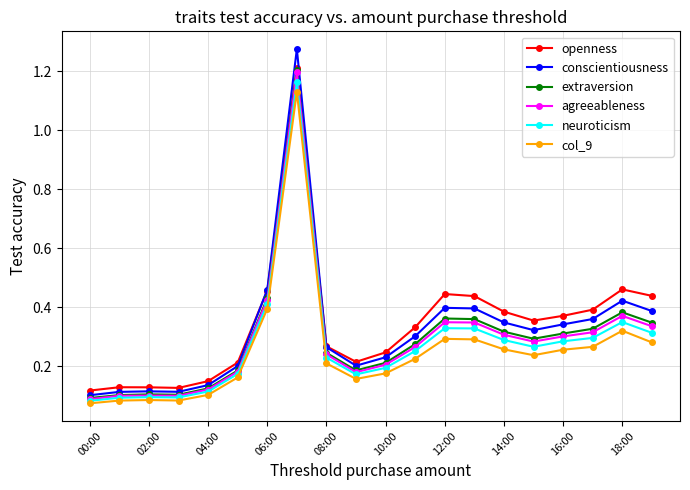

Does the chart have visible grid lines?

Yes